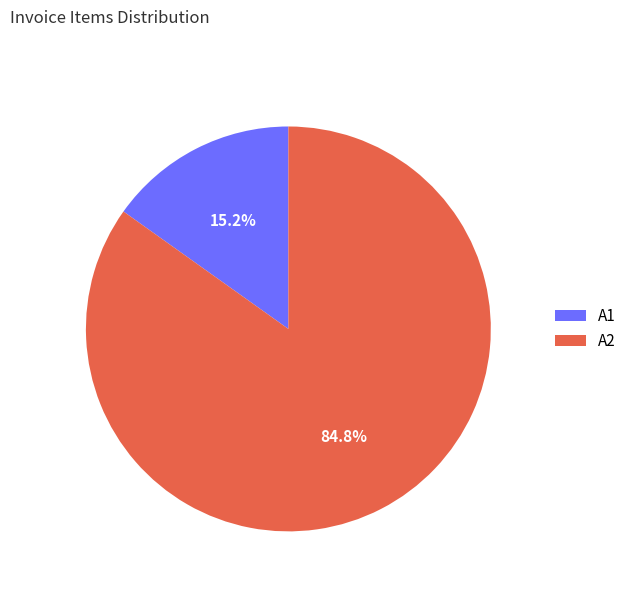

Which category has the biggest portion of the pie?

A2